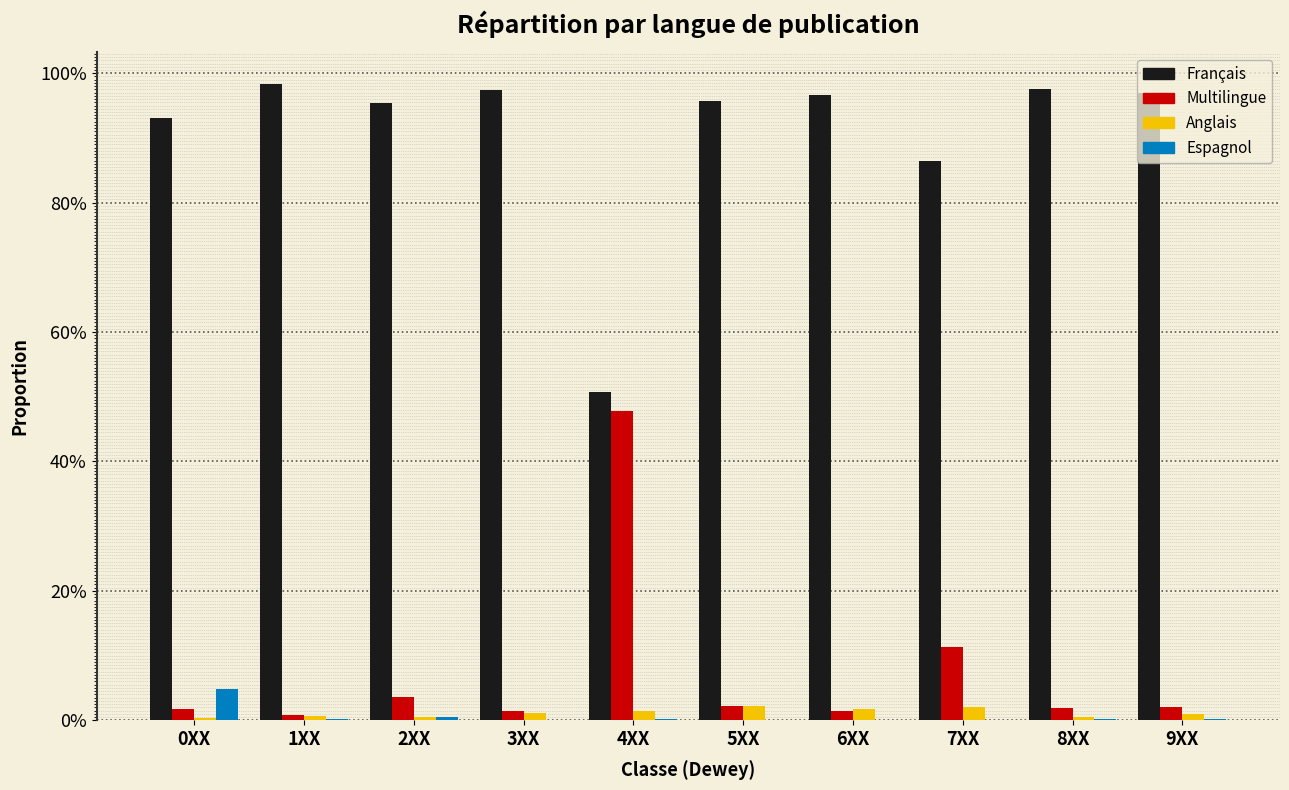

What are all the series names shown in the legend?

Français, Multilingue, Anglais, Espagnol